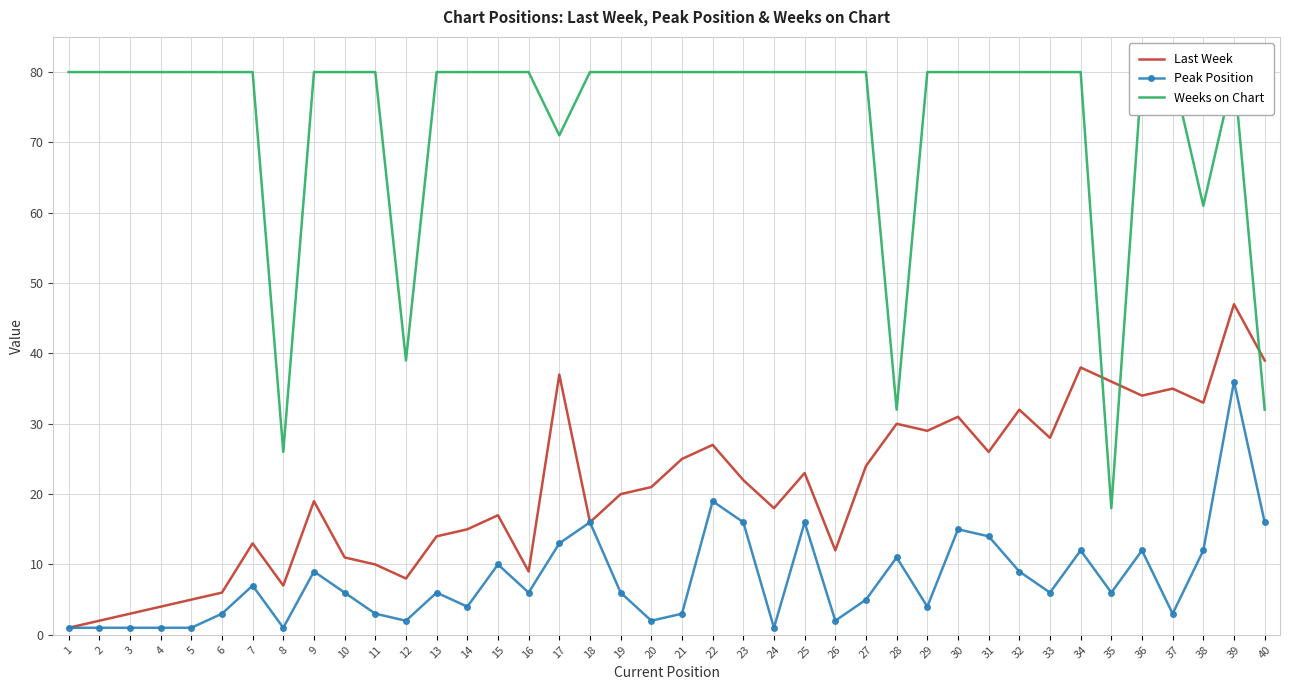

The Weeks on Chart series shows 30 at 10. True or false?

False